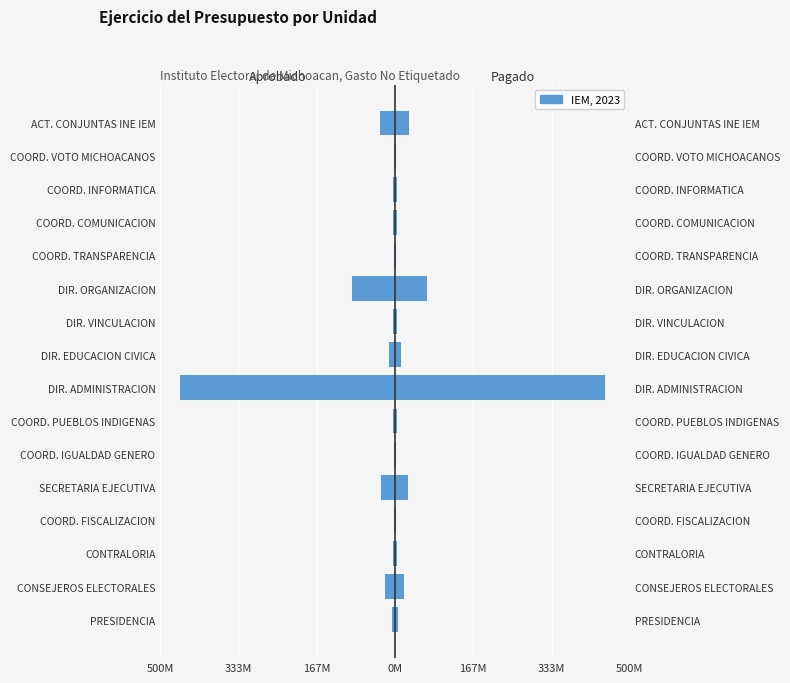

How many groups of bars are there?

16